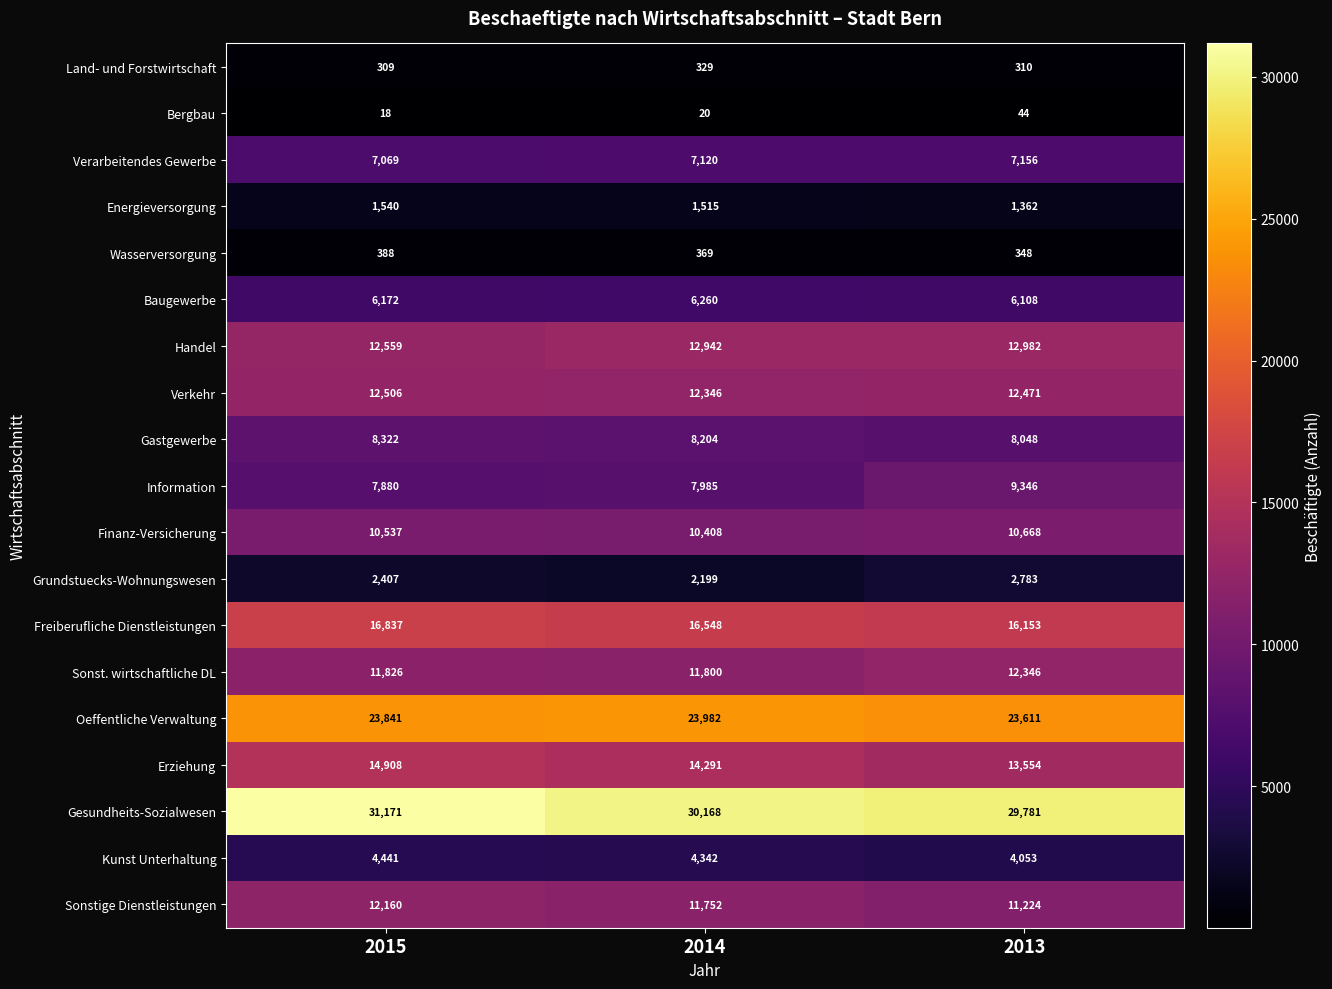

What is the difference between the maximum and minimum values in the Kunst Unterhaltung series?

388